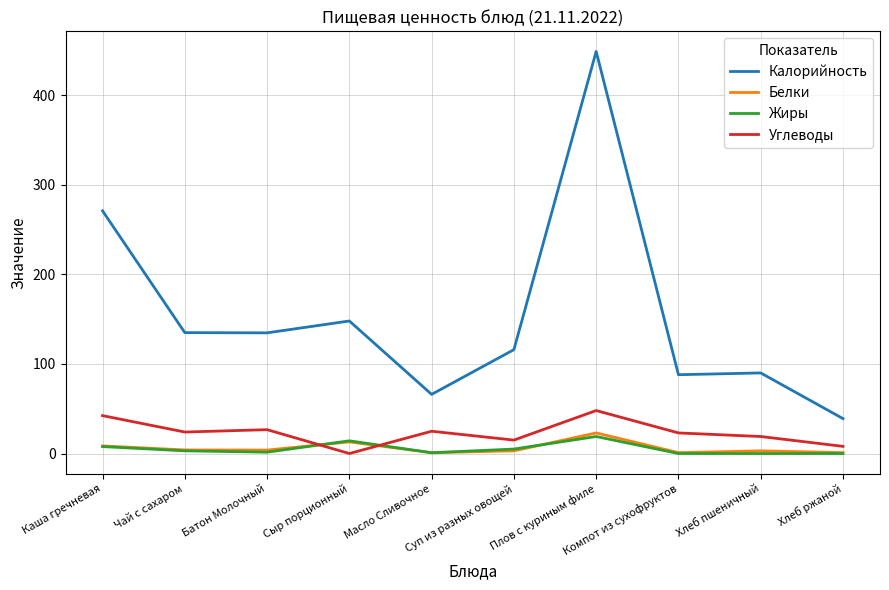

Which series has the largest total across all categories?

Калорийность